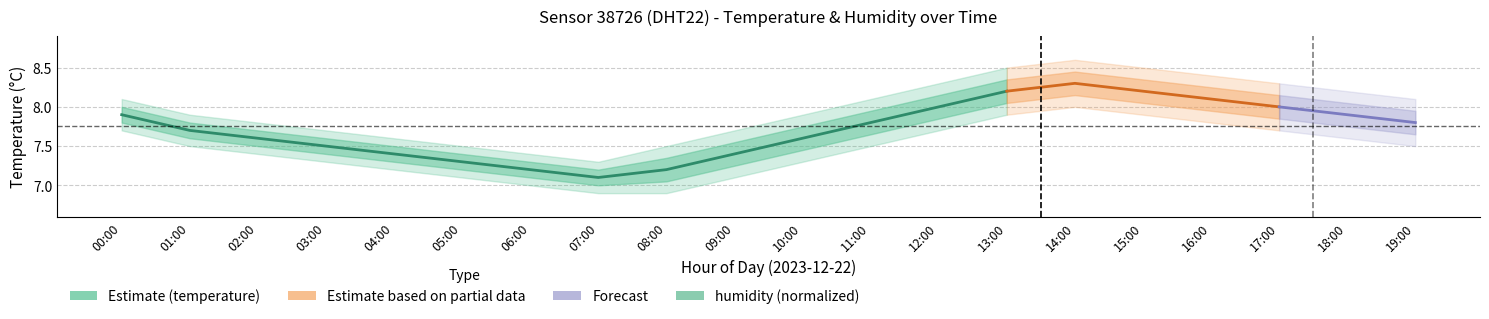

What is the value of the temperature point at the 5th from the left?

7.4